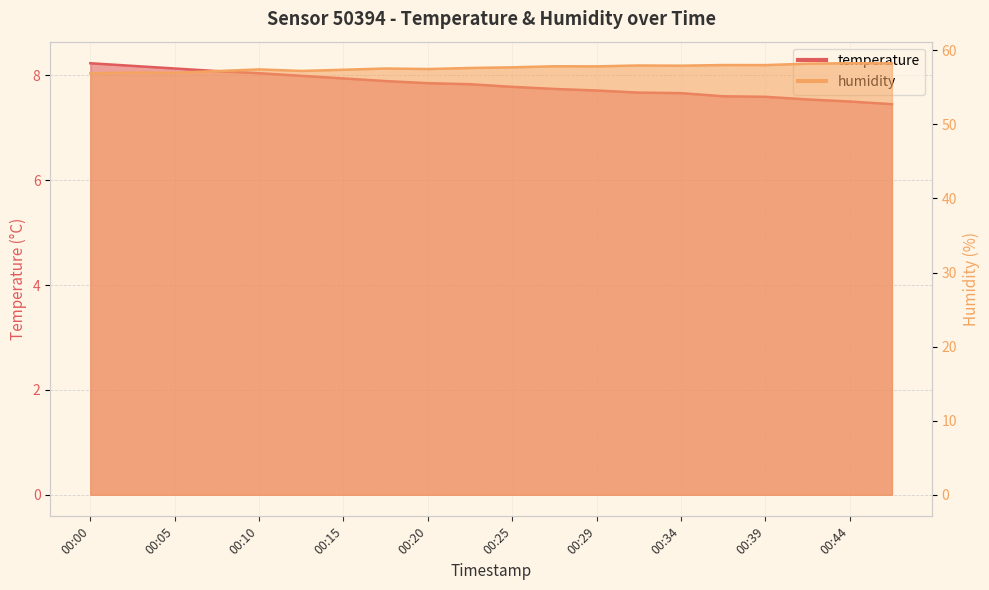

Reading left to right, transcribe all the data shown in this chart.

temperature: 00:00=8.2	00:03=8.2	00:05=8.1	00:08=8.1	00:10=8.0	00:12=8.0	00:15=7.9	00:17=7.9	00:20=7.8	00:22=7.8	00:25=7.8	00:27=7.7	00:29=7.7	00:32=7.7	00:34=7.7	00:37=7.6	00:39=7.6	00:42=7.5	00:44=7.5	00:46=7.5
humidity: 00:00=56.9	00:03=57.0	00:05=57.0	00:08=57.2	00:10=57.4	00:12=57.2	00:15=57.4	00:17=57.5	00:20=57.5	00:22=57.6	00:25=57.7	00:27=57.9	00:29=57.8	00:32=58.0	00:34=57.9	00:37=58.0	00:39=58.0	00:42=58.2	00:44=58.3	00:46=58.2